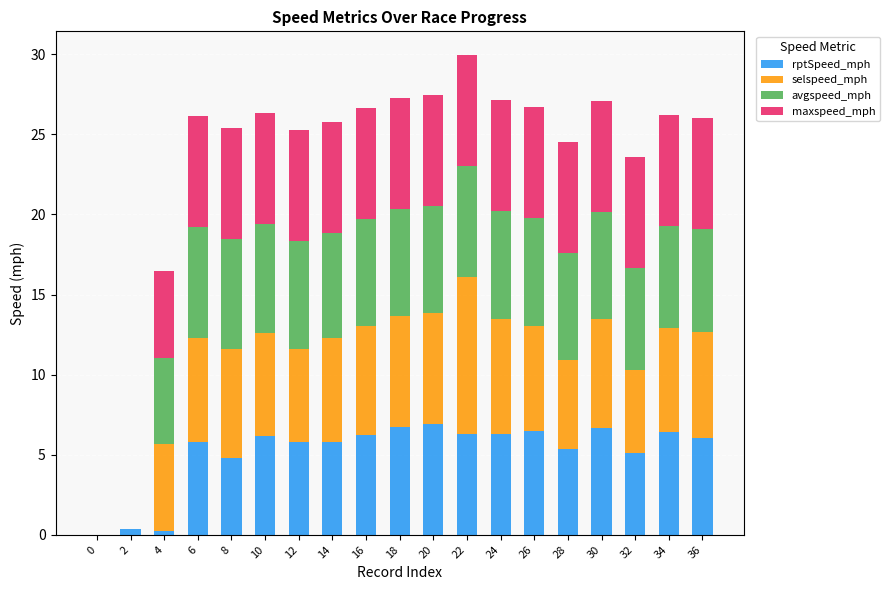

Count the number of categories in the chart.

19